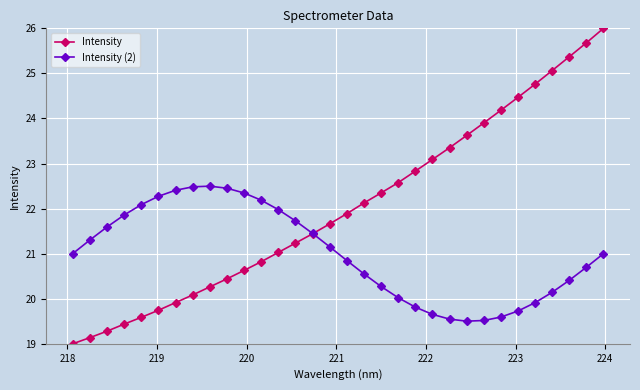

Which series has the widest spread of values?

Intensity